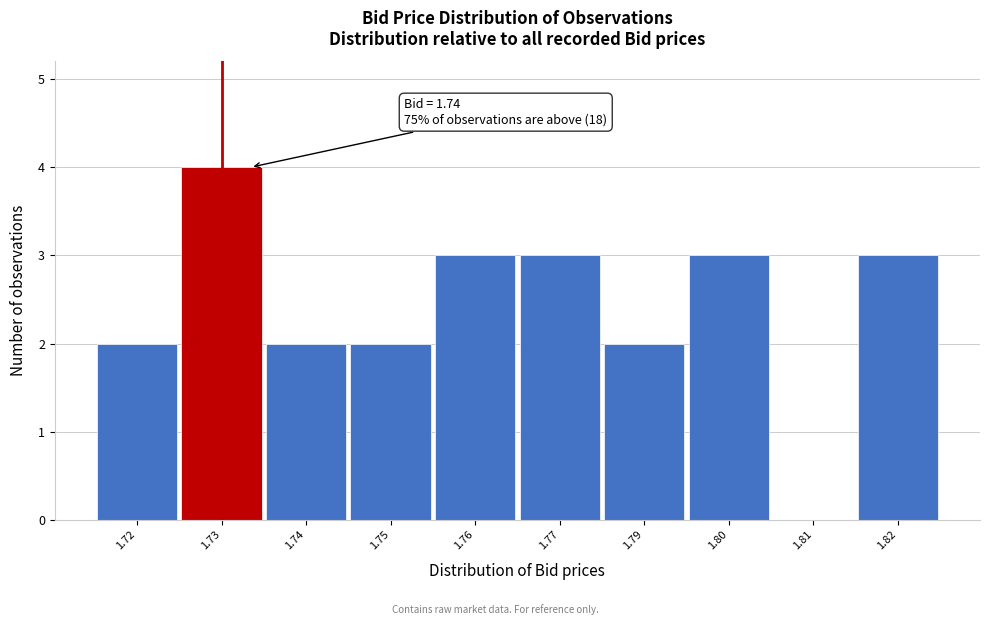

Reading right to left, list all the values displayed in this chart.

1.82=3	1.81=0	1.80=3	1.79=2	1.77=3	1.76=3	1.75=2	1.74=2	1.73=4	1.72=2